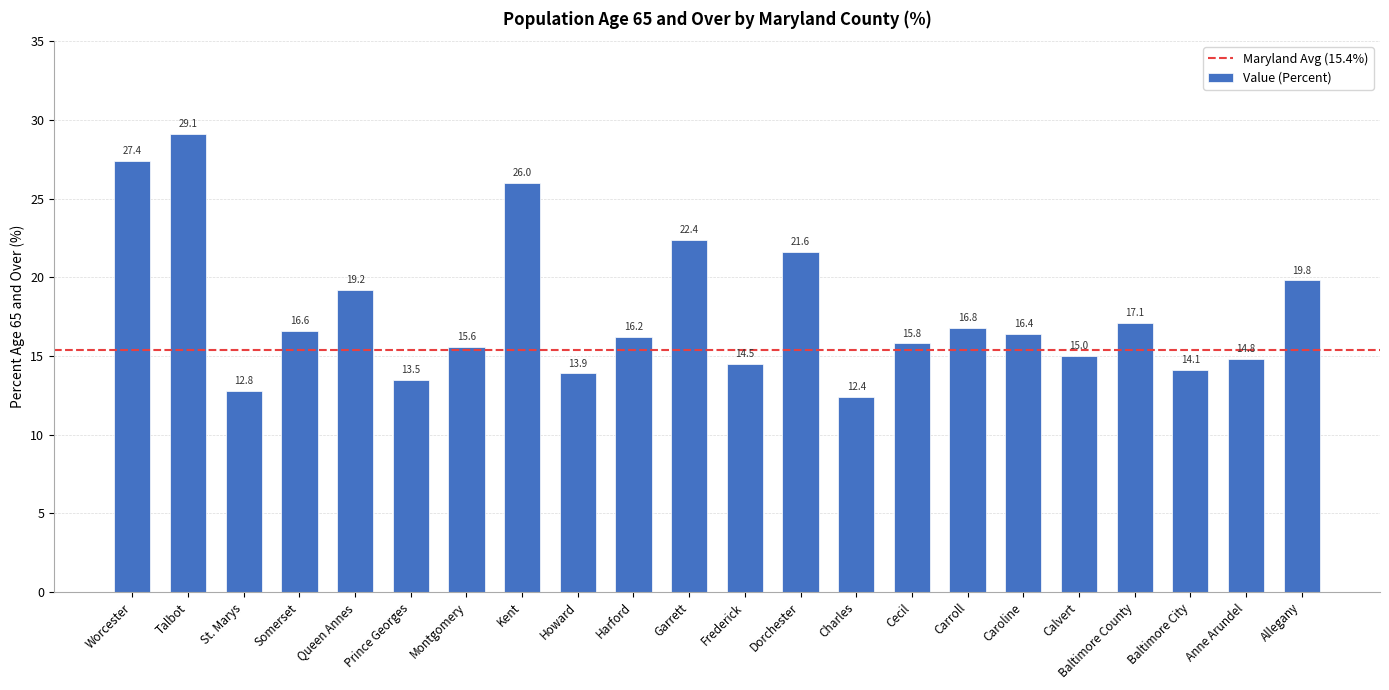

What position from the right is Cecil?

8